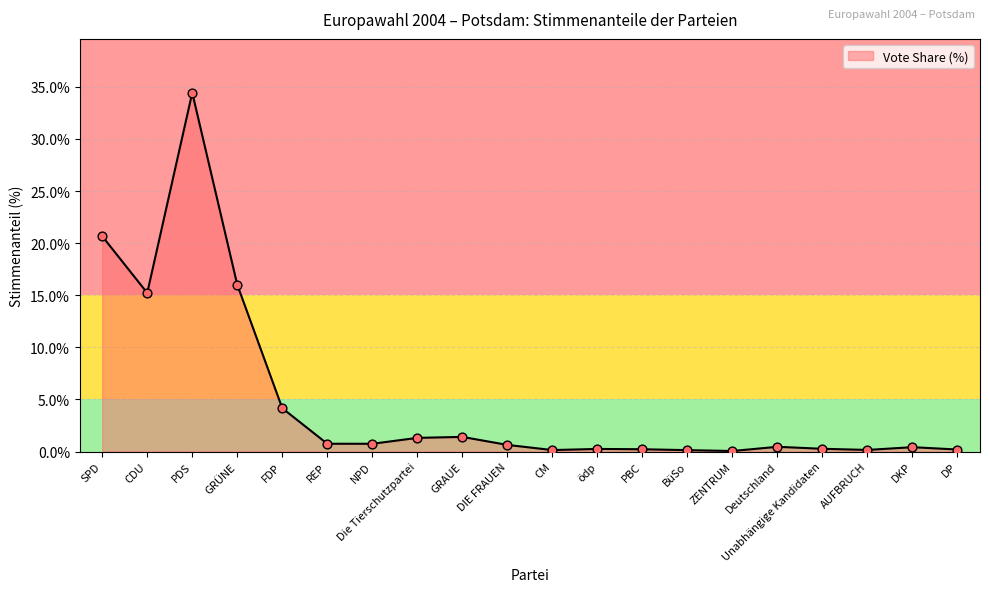

Which has a higher value, BüSo or CDU?

CDU